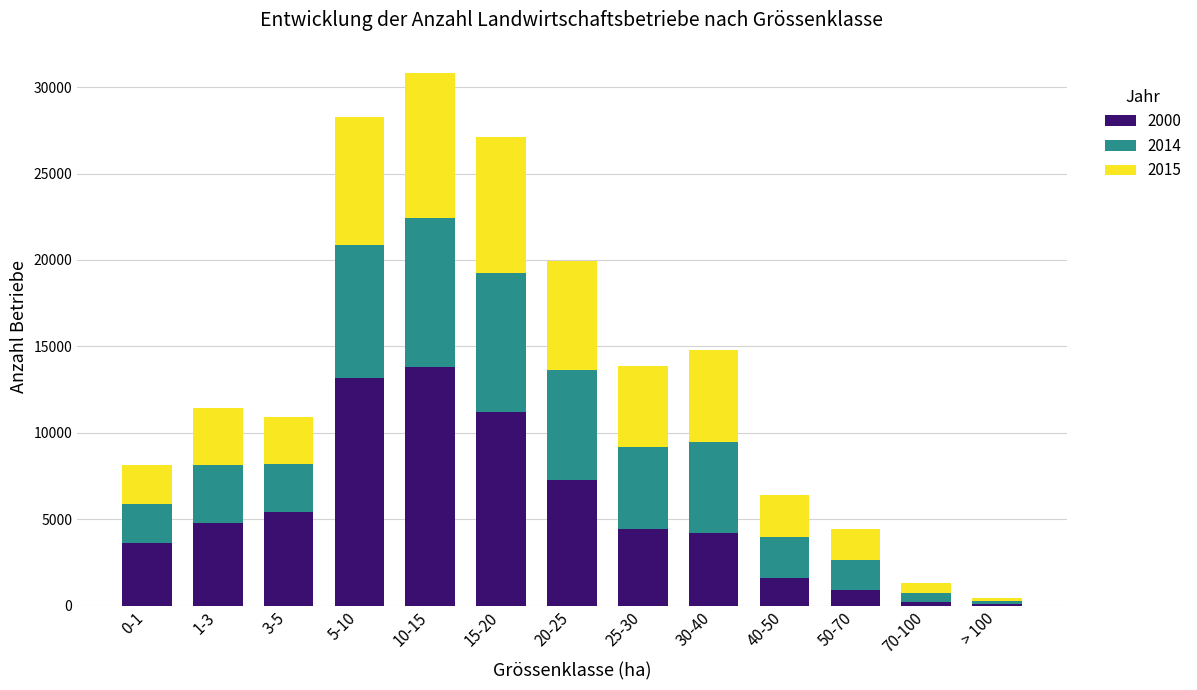

At which label does 2000 reach its peak?

10-15